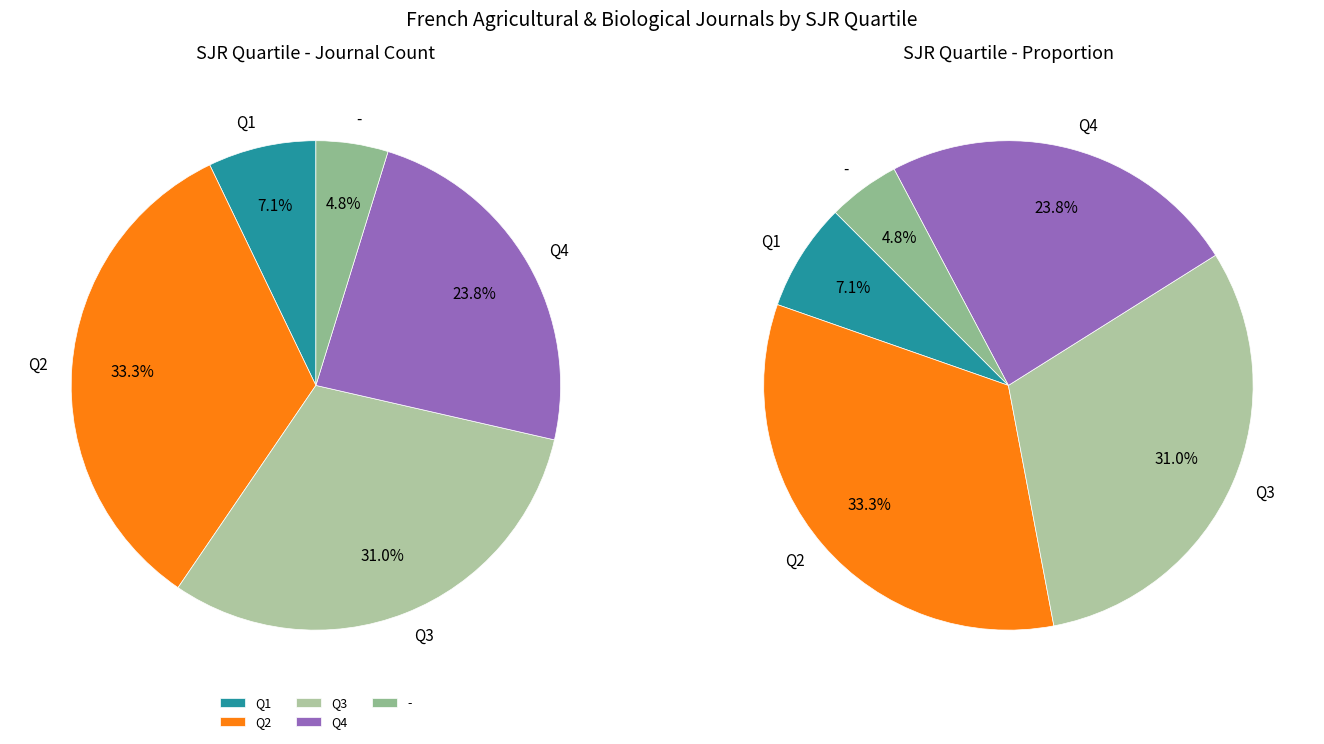

What is the change in value from Q2 to -?

-12